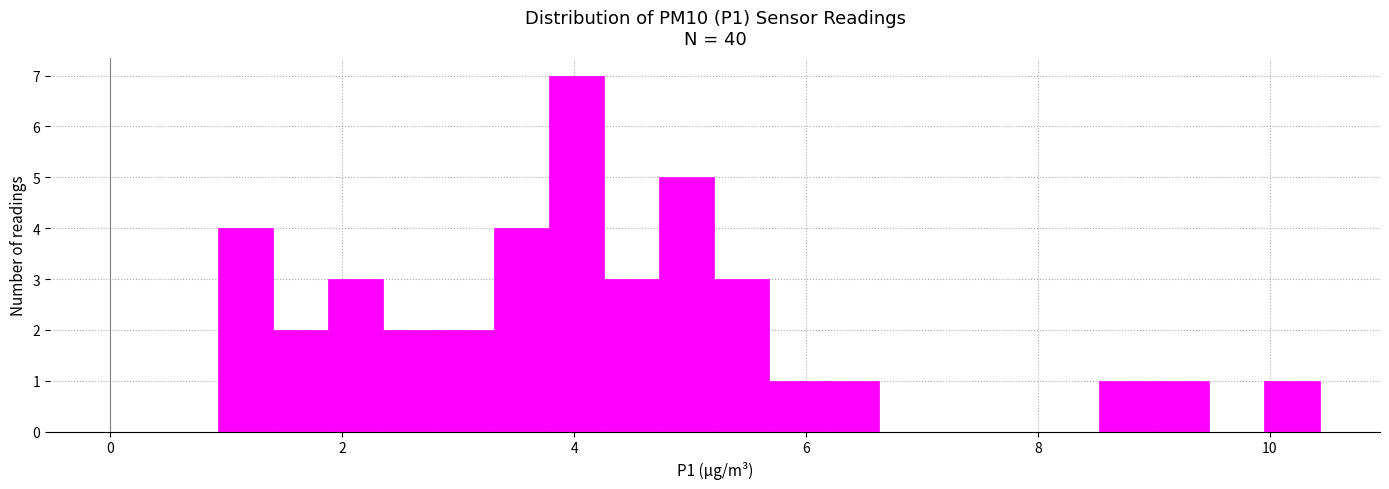

Read against the x-axis, roughly where is the centre of the tallest bar?

4.0